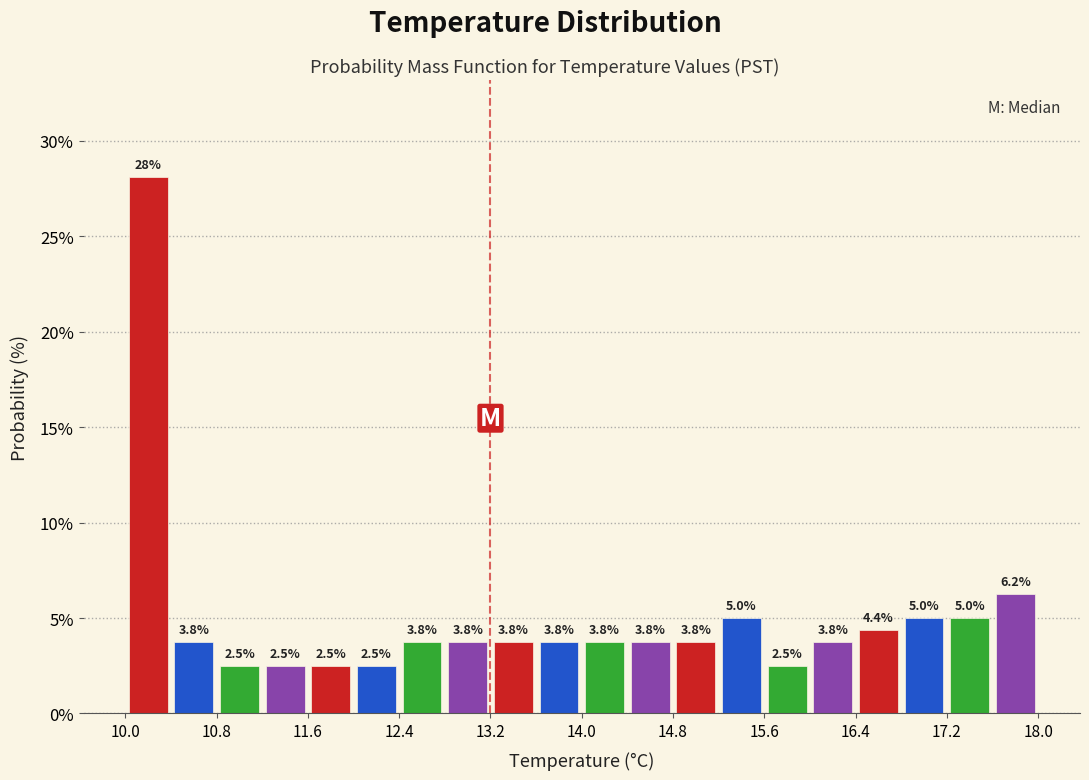

Reading left to right, list every bar in this chart as the range it spans on the x-axis followed by its height.

10.0 to 10.4: 28.1
10.4 to 10.8: 3.8
10.8 to 11.2: 2.5
11.2 to 11.6: 2.5
11.6 to 12.0: 2.5
12.0 to 12.4: 2.5
12.4 to 12.8: 3.8
12.8 to 13.2: 3.8
13.2 to 13.6: 3.8
13.6 to 14.0: 3.8
14.0 to 14.4: 3.8
14.4 to 14.8: 3.8
14.8 to 15.2: 3.8
15.2 to 15.6: 5.0
15.6 to 16.0: 2.5
16.0 to 16.4: 3.8
16.4 to 16.8: 4.4
16.8 to 17.2: 5.0
17.2 to 17.6: 5.0
17.6 to 18.0: 6.2